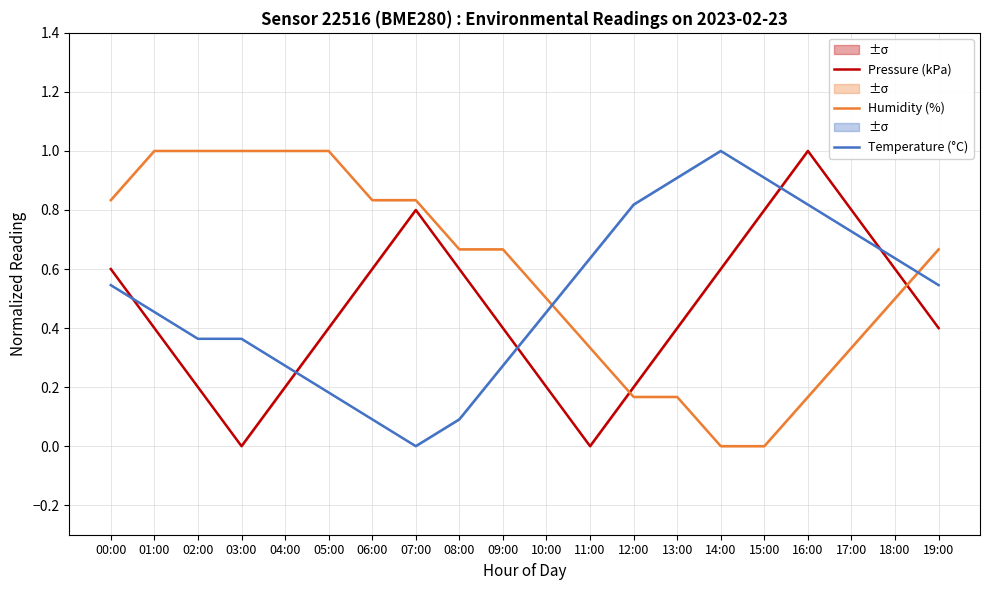

At how many categories does at least one series exceed 0?

20